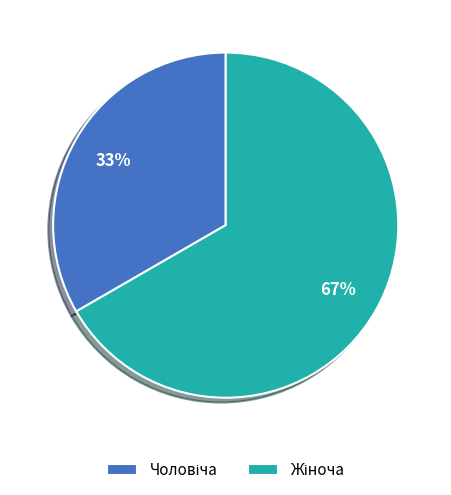

Is there a majority slice in this chart?

Yes